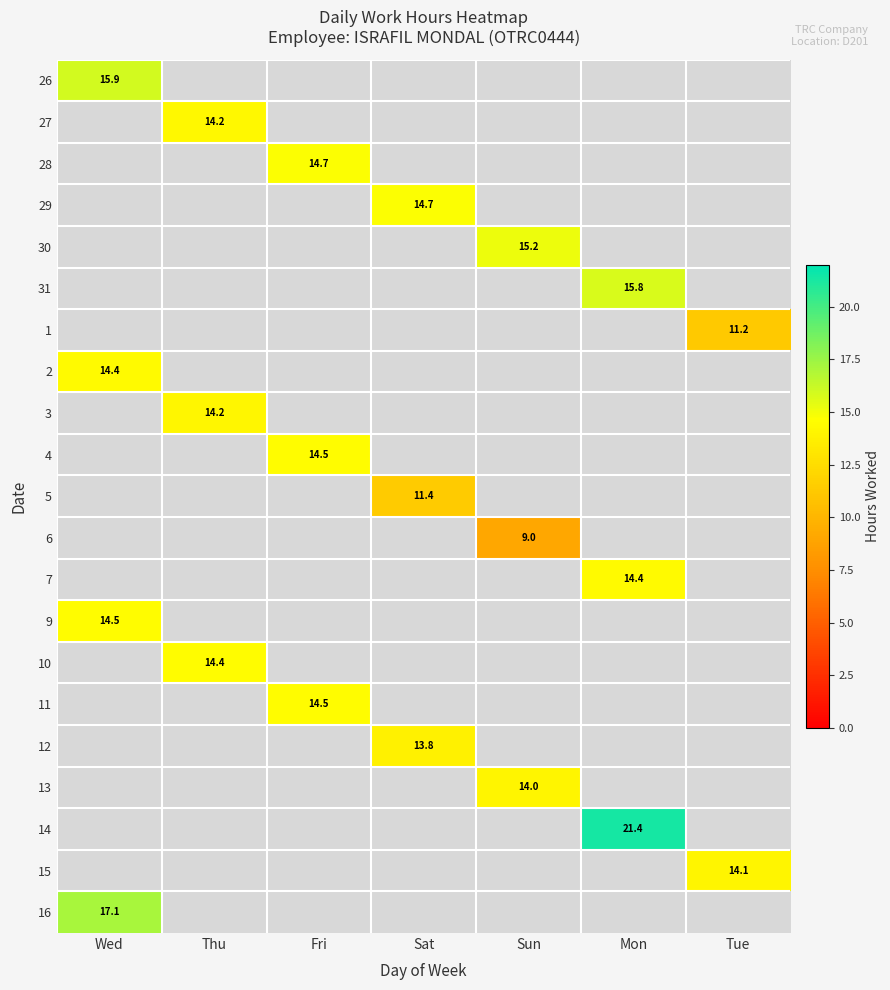

How many data points does each series have?

7